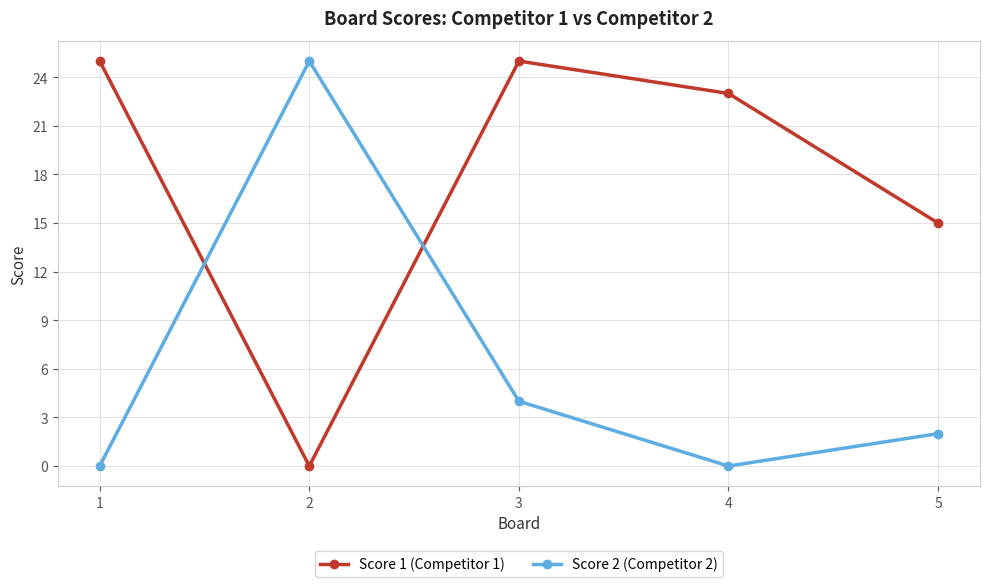

How many intersections are there between Score 2 (Competitor 2) and Score 1 (Competitor 1)?

2